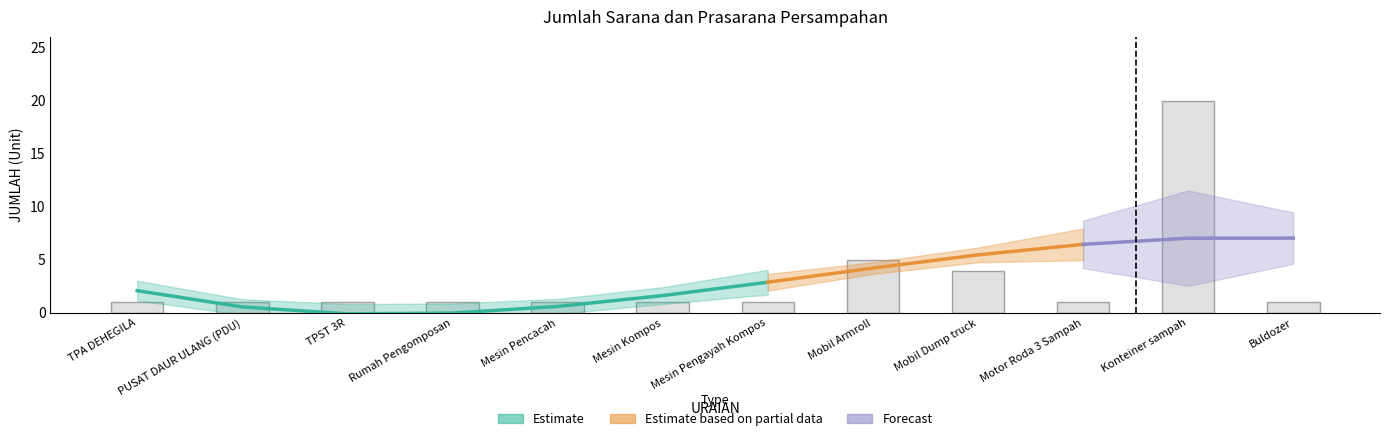

List the labels in order of value, largest first.

Konteiner sampah, Mobil Armroll, Mobil Dump truck, TPA DEHEGILA, PUSAT DAUR ULANG (PDU), TPST 3R, Rumah Pengomposan, Mesin Pencacah, Mesin Kompos, Mesin Pengayah Kompos, Motor Roda 3 Sampah, Buldozer